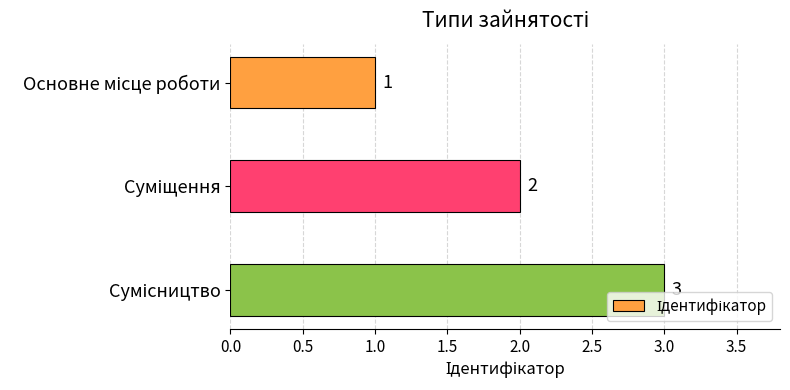

What is the maximum value shown in the chart?

3